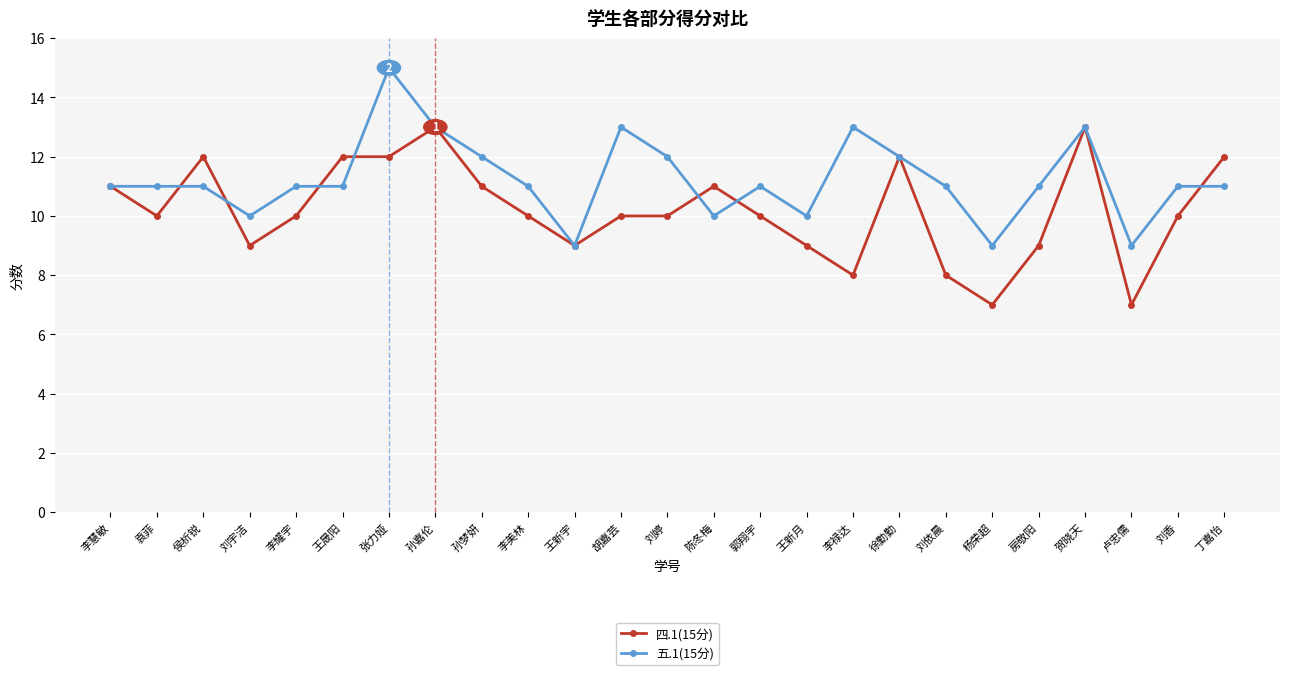

Reading right to left, list all the values displayed in this chart.

四.1(15分): 12	10	7	13	9	7	8	12	8	9	10	11	10	10	9	10	11	13	12	12	10	9	12	10	11
五.1(15分): 11	11	9	13	11	9	11	12	13	10	11	10	12	13	9	11	12	13	15	11	11	10	11	11	11